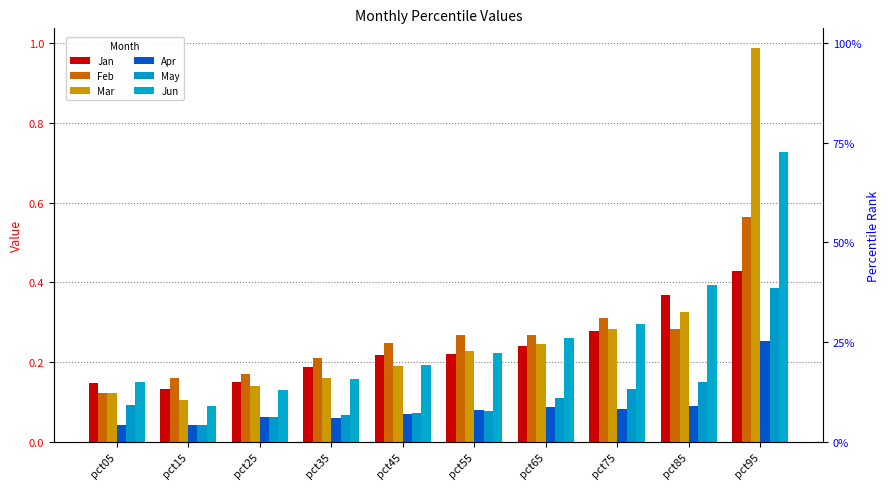

Reading right to left, what are all the values shown in this chart?

Jan: 0.4	0.4	0.3	0.2	0.2	0.2	0.2	0.1	0.1	0.1
Feb: 0.6	0.3	0.3	0.3	0.3	0.2	0.2	0.2	0.2	0.1
Mar: 1.0	0.3	0.3	0.2	0.2	0.2	0.2	0.1	0.1	0.1
Apr: 0.3	0.1	0.1	0.1	0.1	0.1	0.1	0.1	0.0	0.0
May: 0.4	0.1	0.1	0.1	0.1	0.1	0.1	0.1	0.0	0.1
Jun: 0.7	0.4	0.3	0.3	0.2	0.2	0.2	0.1	0.1	0.1